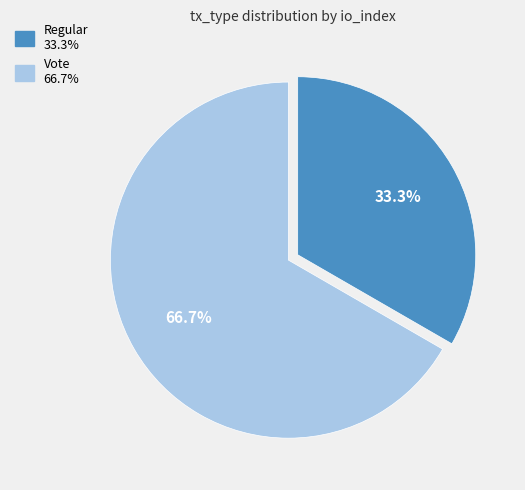

What is the majority slice?

Vote